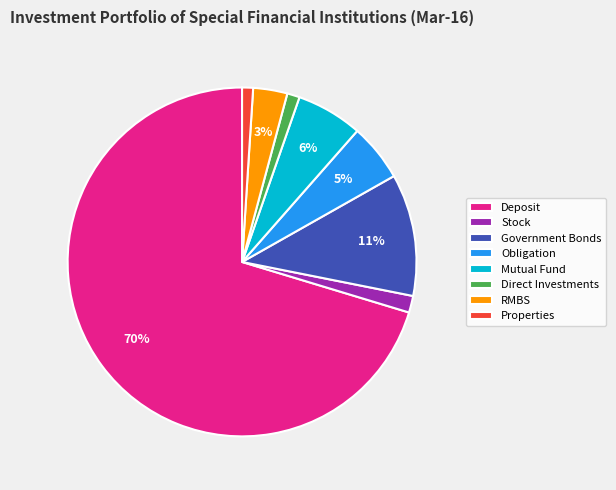

Is it true that RMBS is 3% of the pie?

True